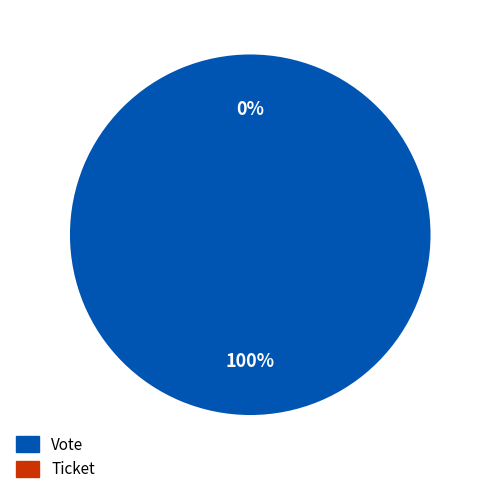

What is the smallest slice in the pie chart?

Ticket